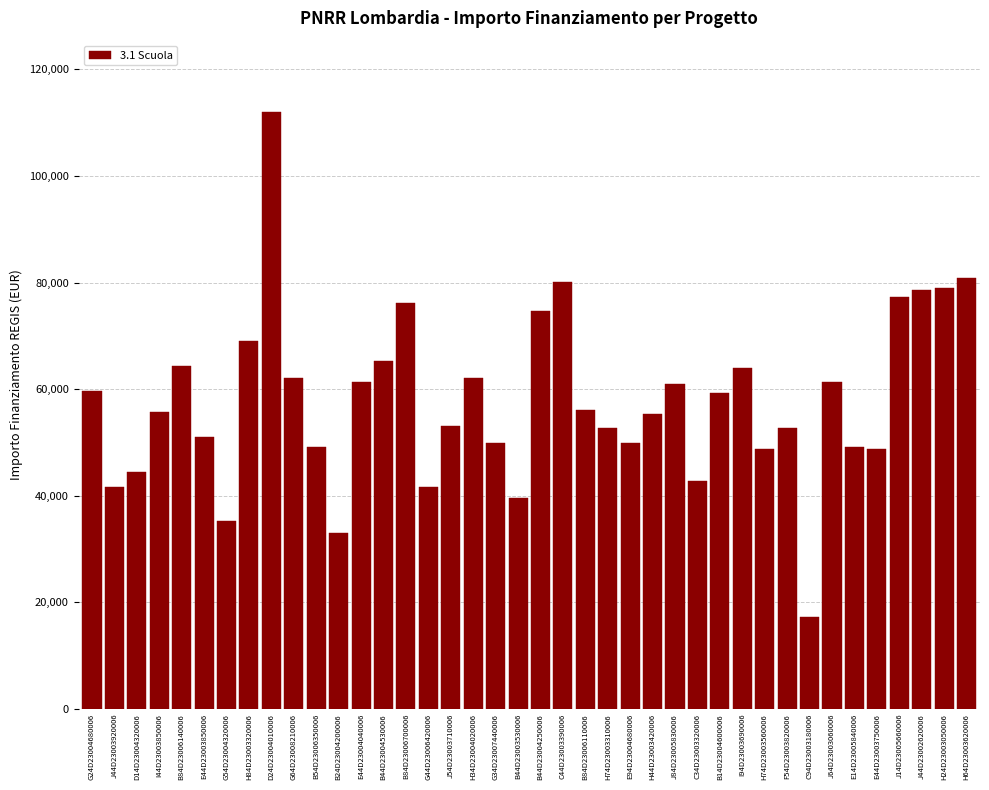

What is the greatest value displayed?

111949.1